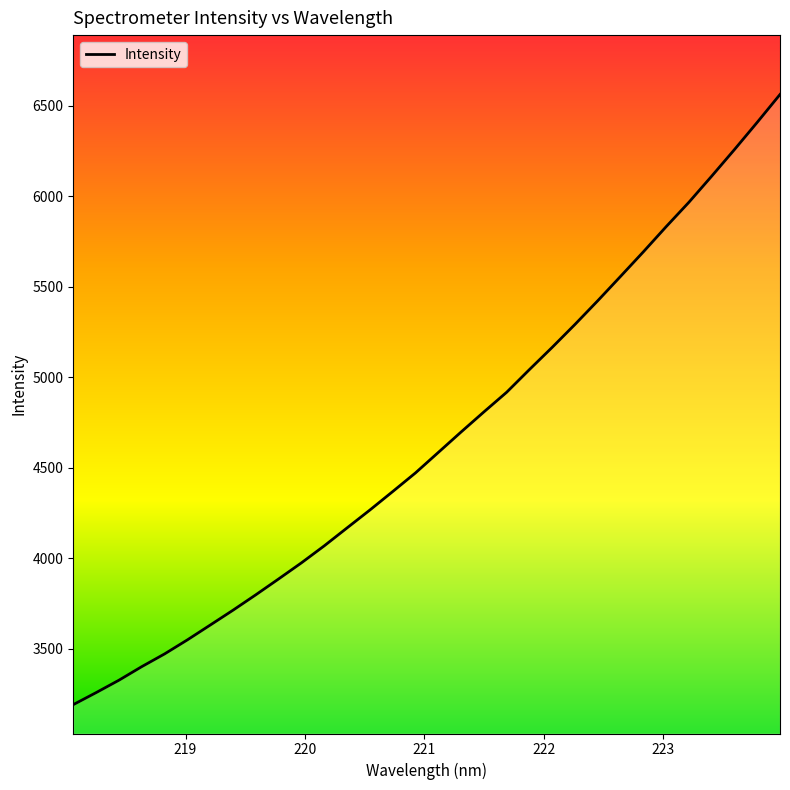

The chart shows a value of 5879.7 at 219.589. True or false?

False